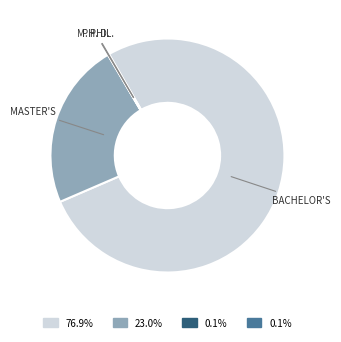

Is there a majority slice in this chart?

Yes